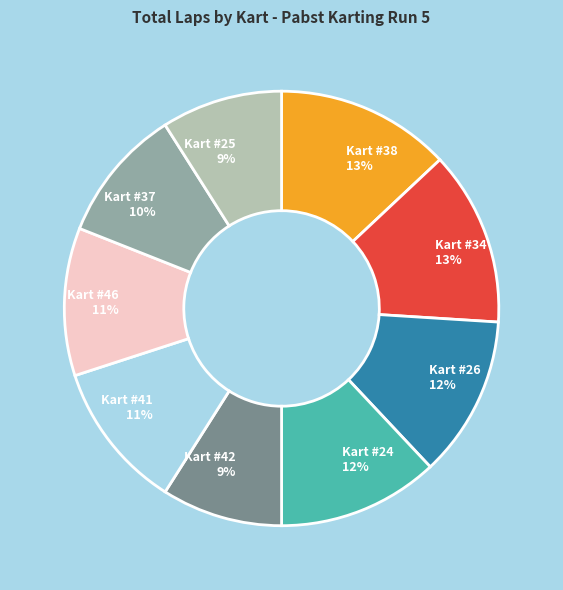

To the nearest percent, what is the average slice percentage?

11%